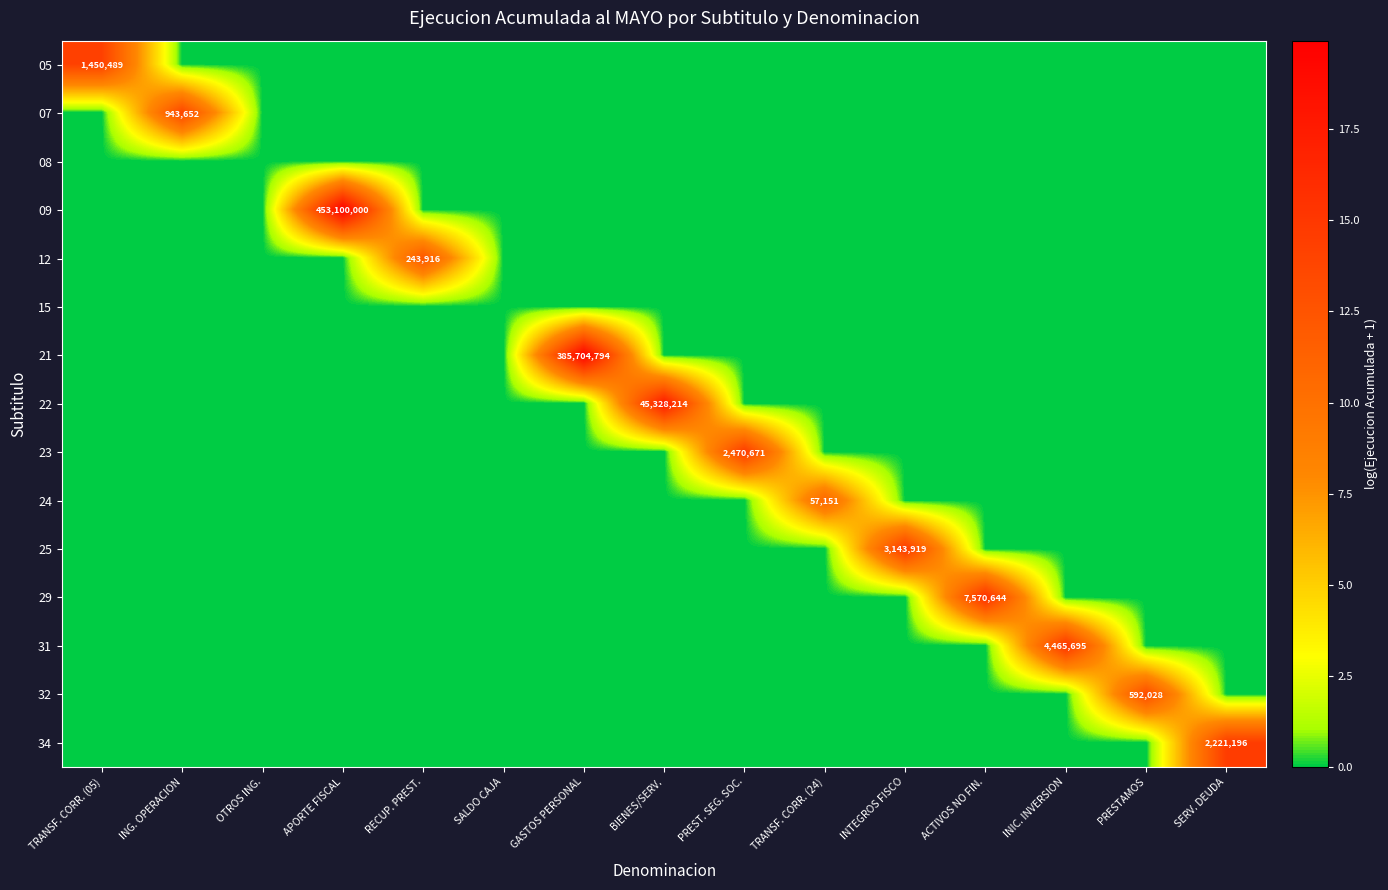

True or false: 12 has a value of 388453 at RECUP. PREST..

False